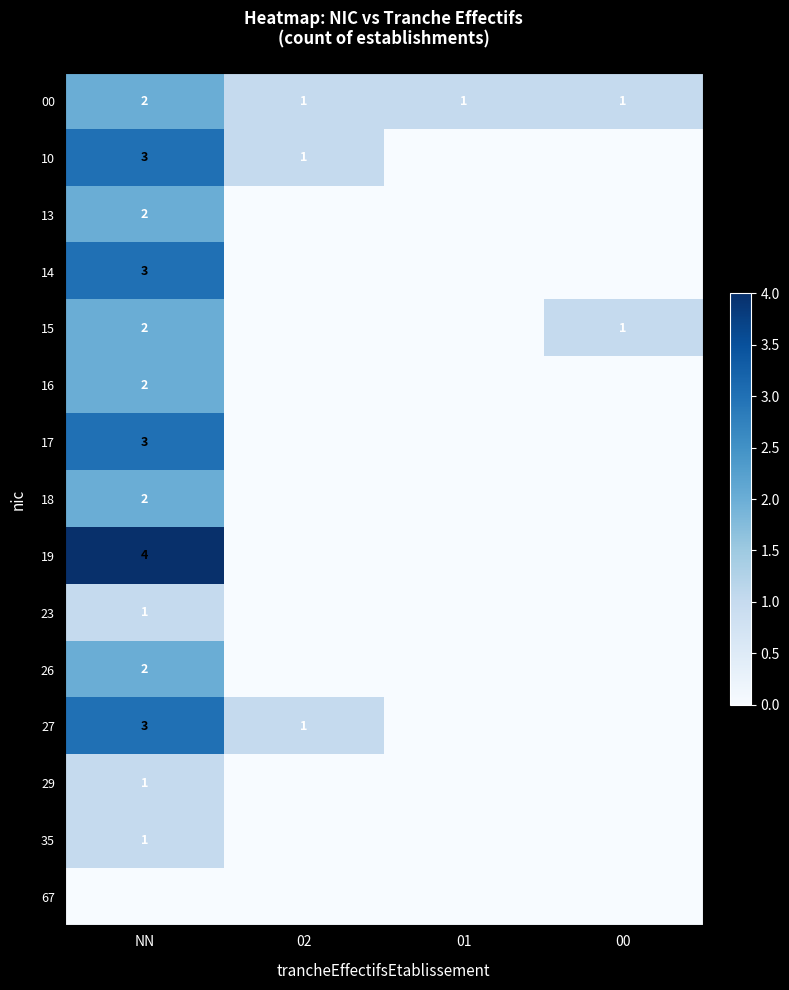

Count the 00 values in the range 1 to 2.

4